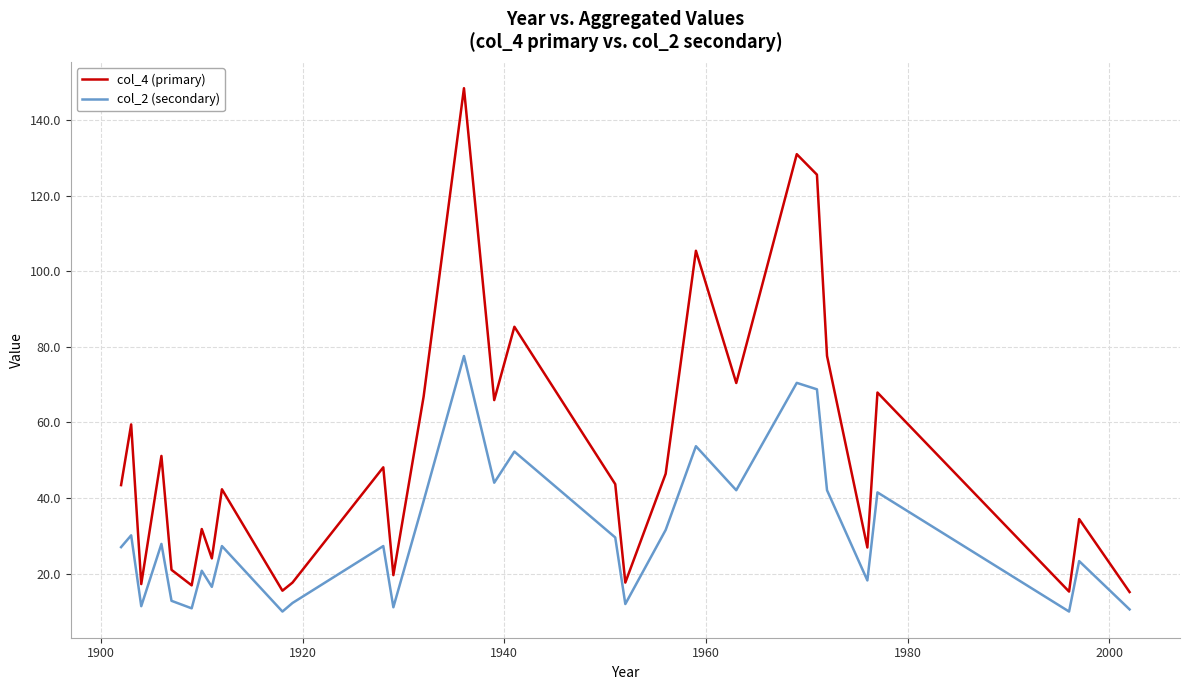

Rank the series by their maximum value, from lowest to highest.

col_2 (secondary), col_4 (primary)